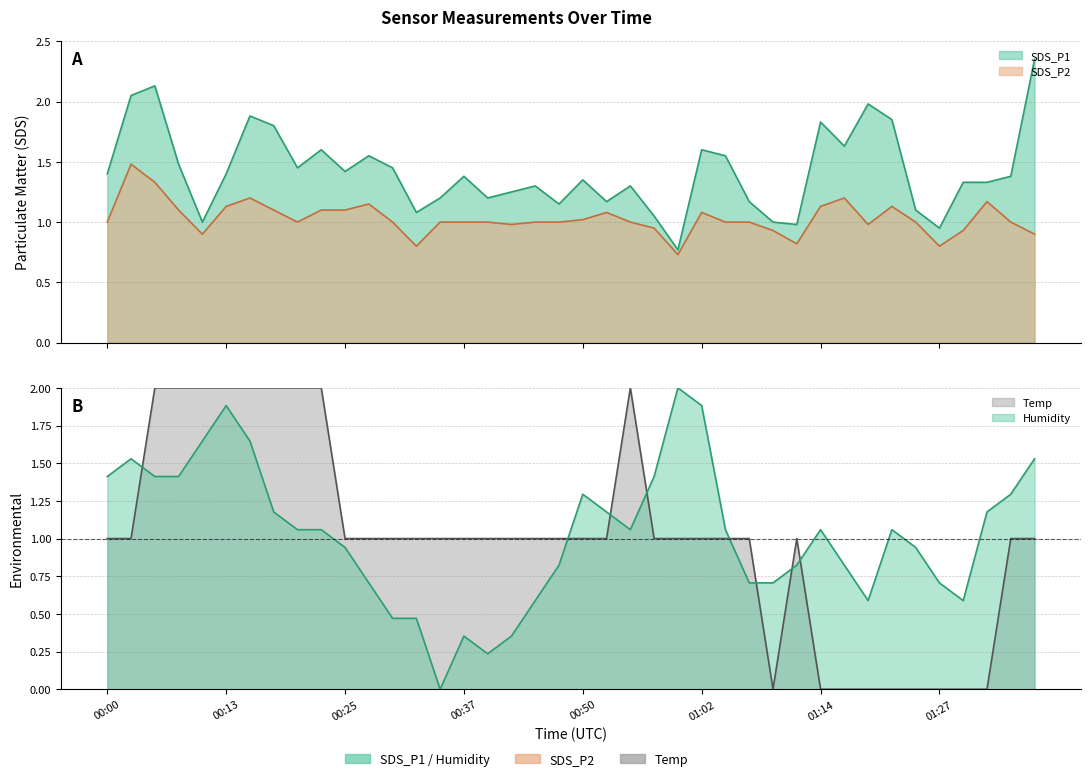

How many values in the SDS_P2 series exceed 1?

16